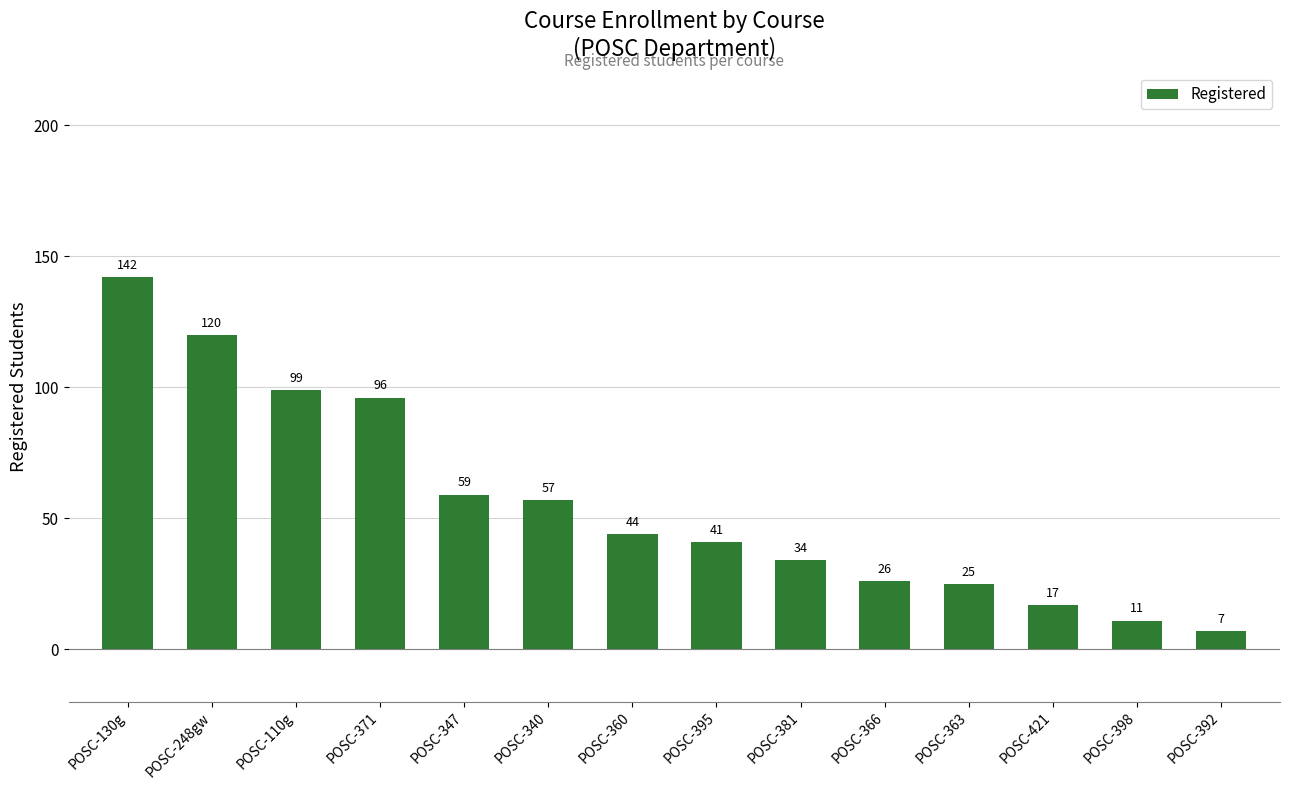

What is the difference between the values at POSC-381 and POSC-360?

10